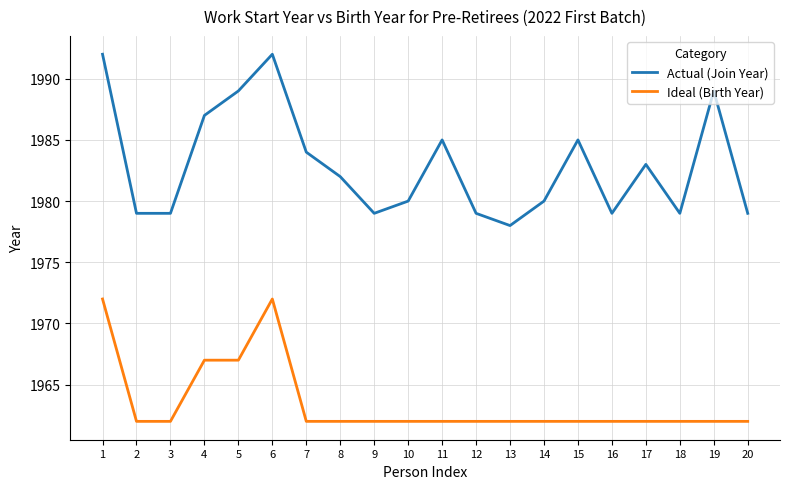

Rank the series by their maximum value, from highest to lowest.

Actual (Join Year), Ideal (Birth Year)